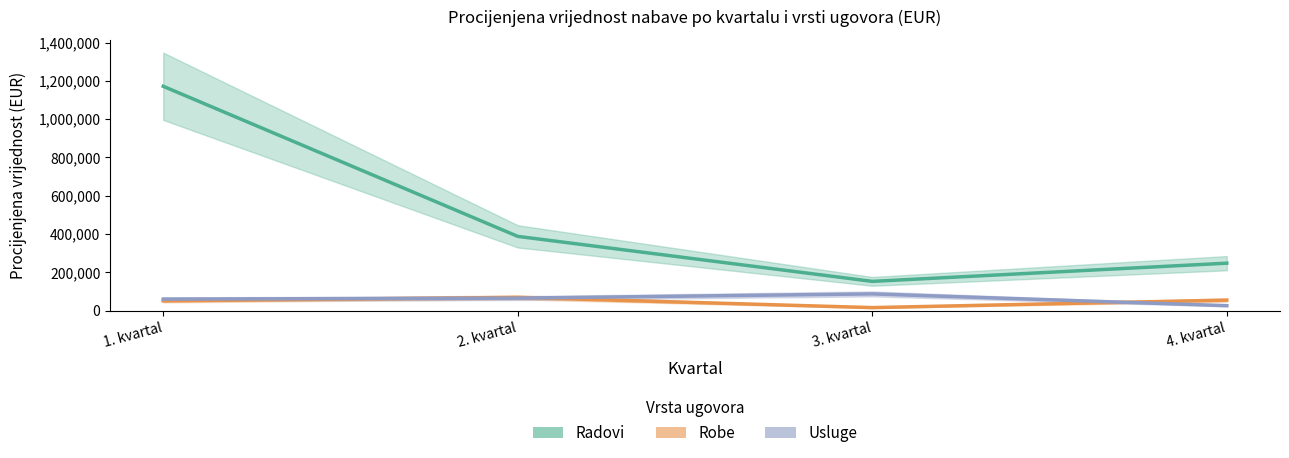

At which label does Robe first exceed 55200?

2. kvartal